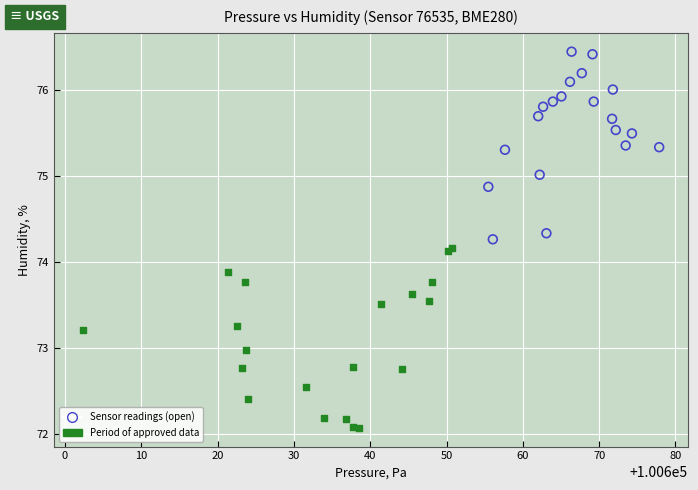

Which series contains the lowest Y value?

Period of approved data